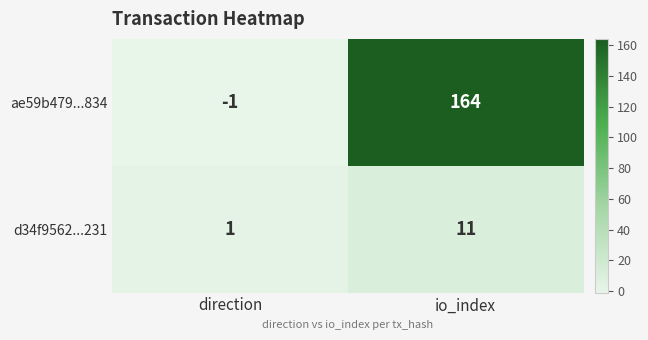

Where is ae59b479...834 nearest to the value 81?

direction